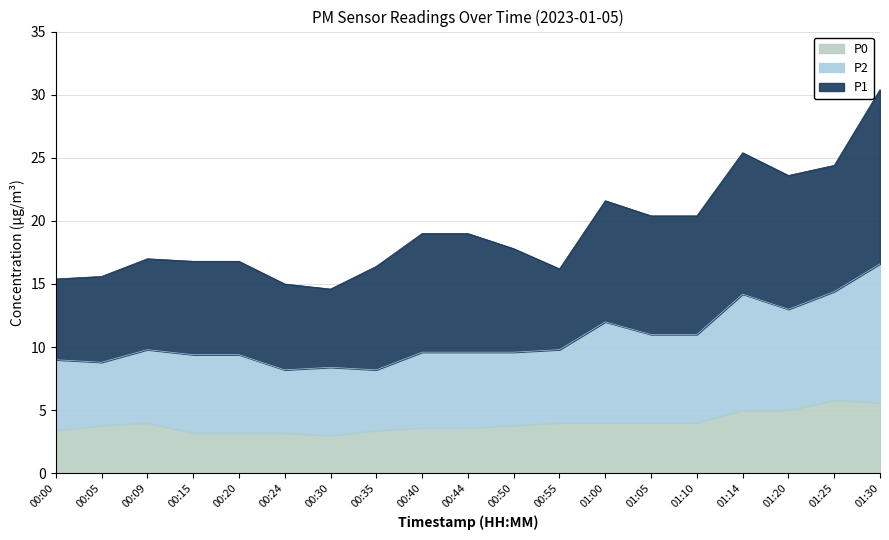

The P0 series shows 6.2 at 01:05. True or false?

False